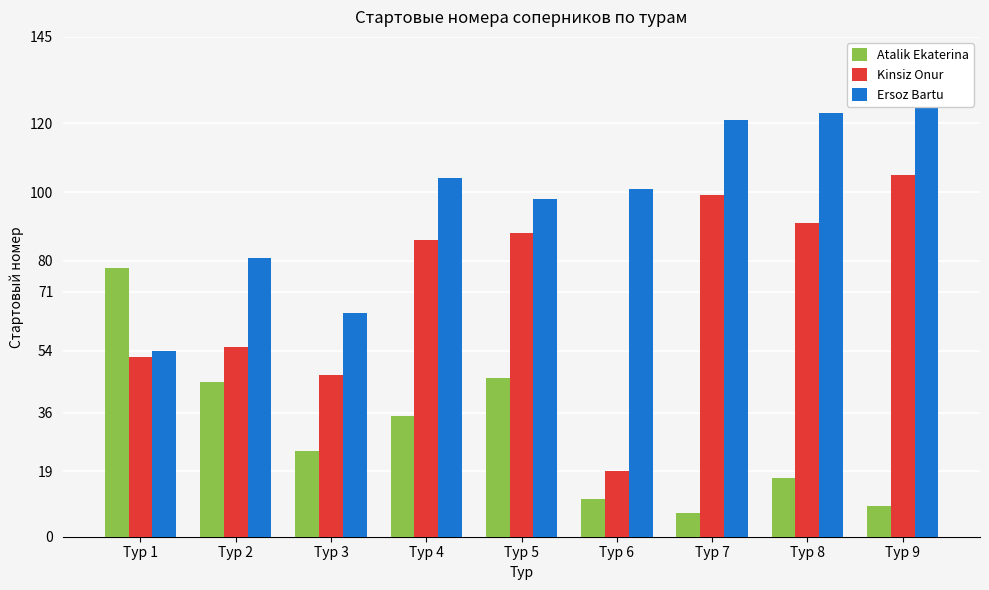

How many data points in Ersoz Bartu are less than 101?

4